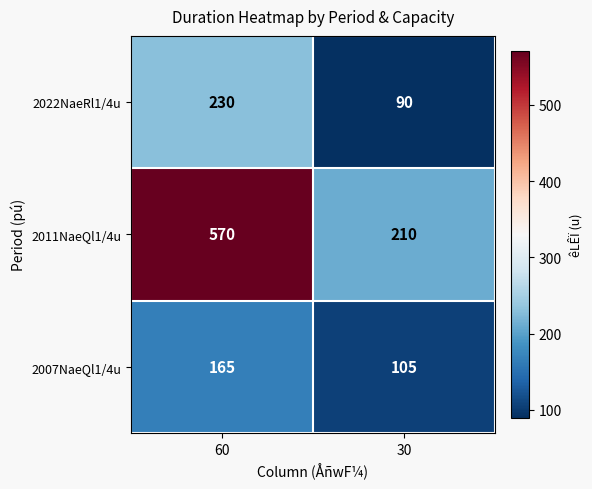

Is it true that 2022NaeRl1/4u equals 56 at 30?

False